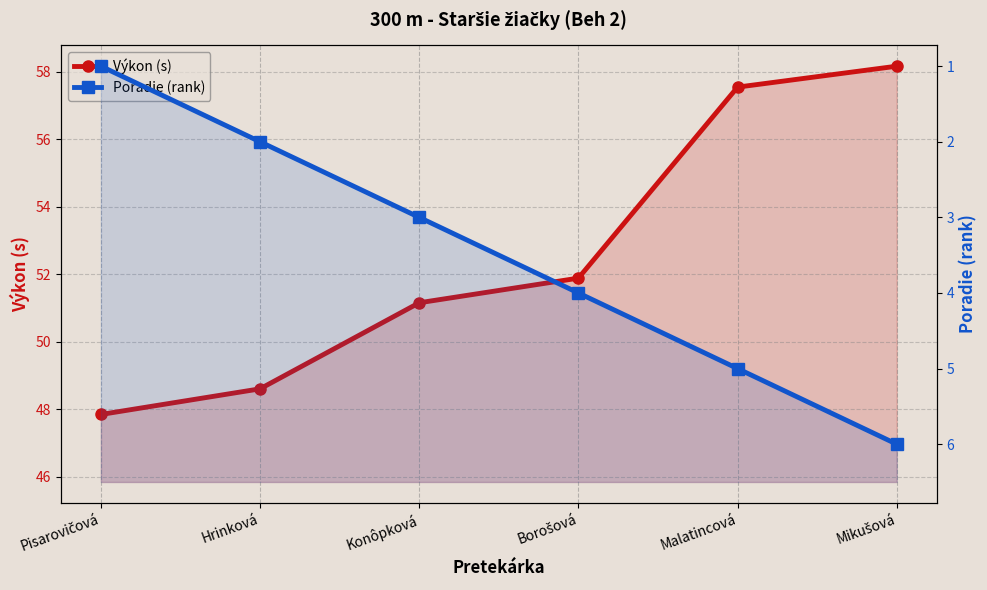

At how many categories does at least one series exceed 27?

6